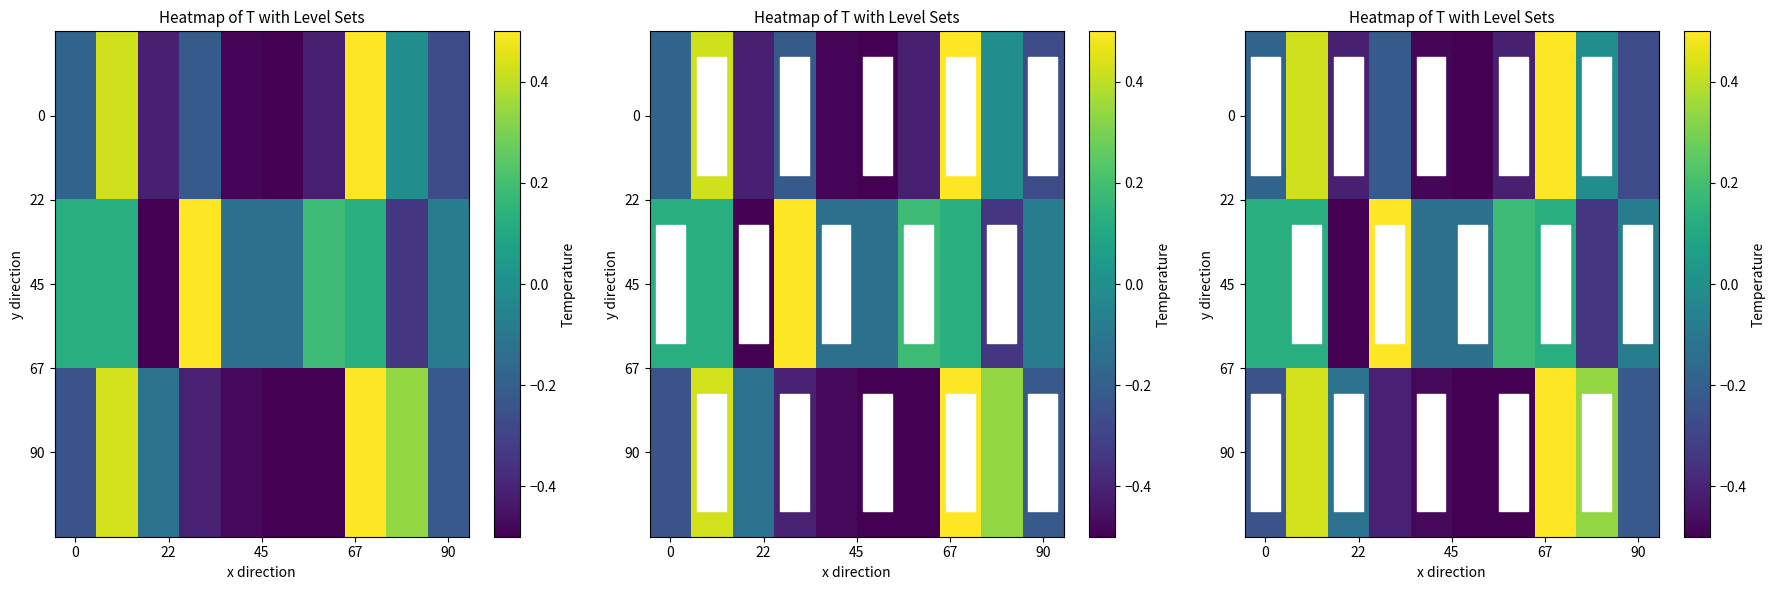

At which category is the sum across all series the highest?

7